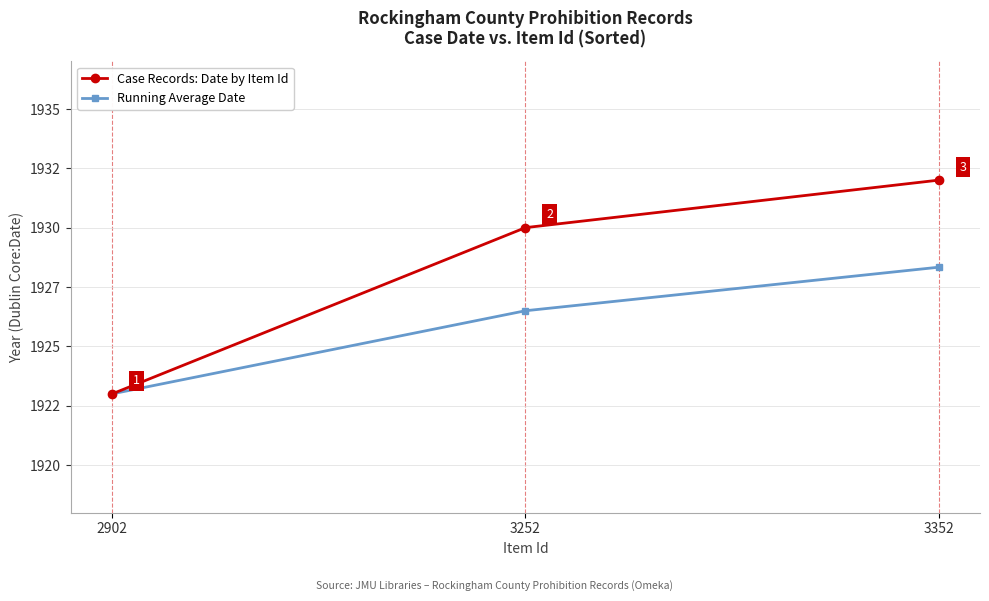

What is the sum of all Case Records: Date by Item Id values?

5785.0